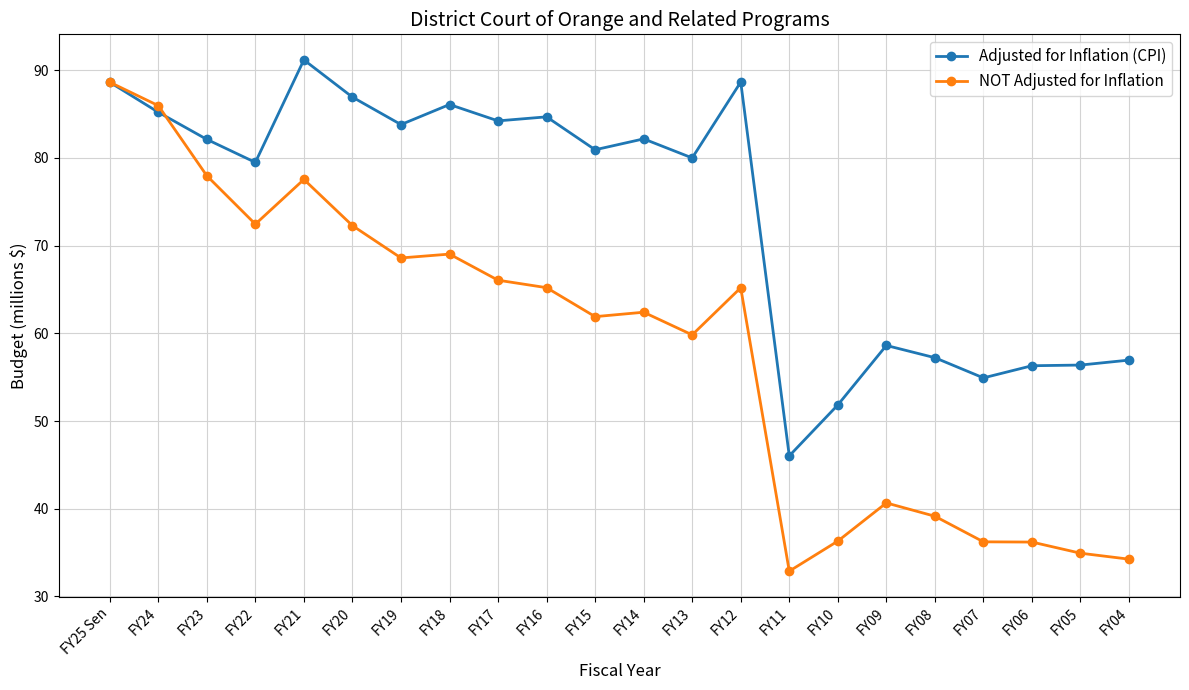

The NOT Adjusted for Inflation series shows 20.0 at FY07. True or false?

False